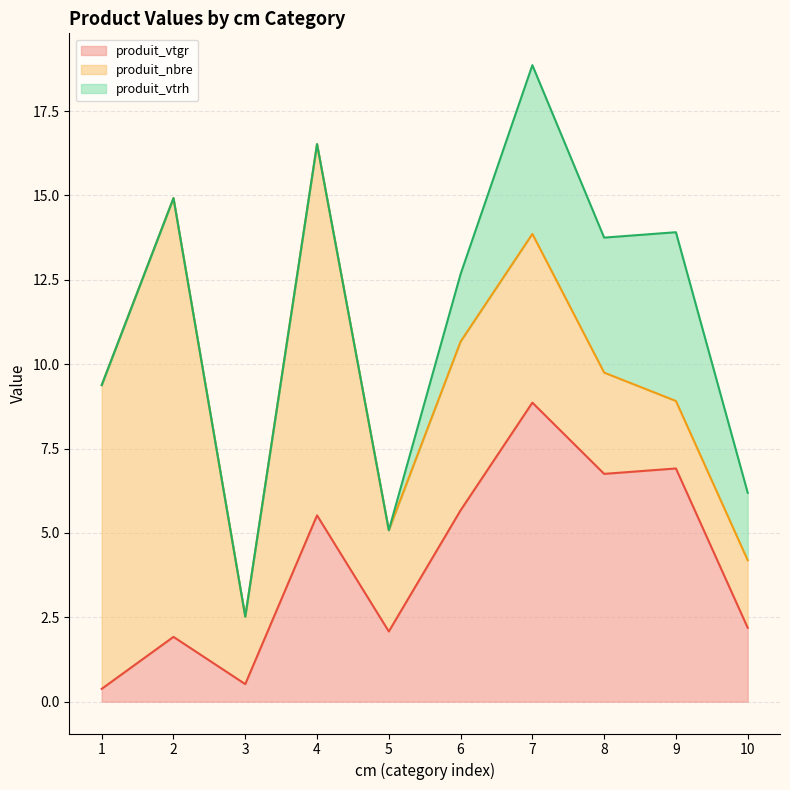

What is the spread (max minus min) of values at 6?

3.7